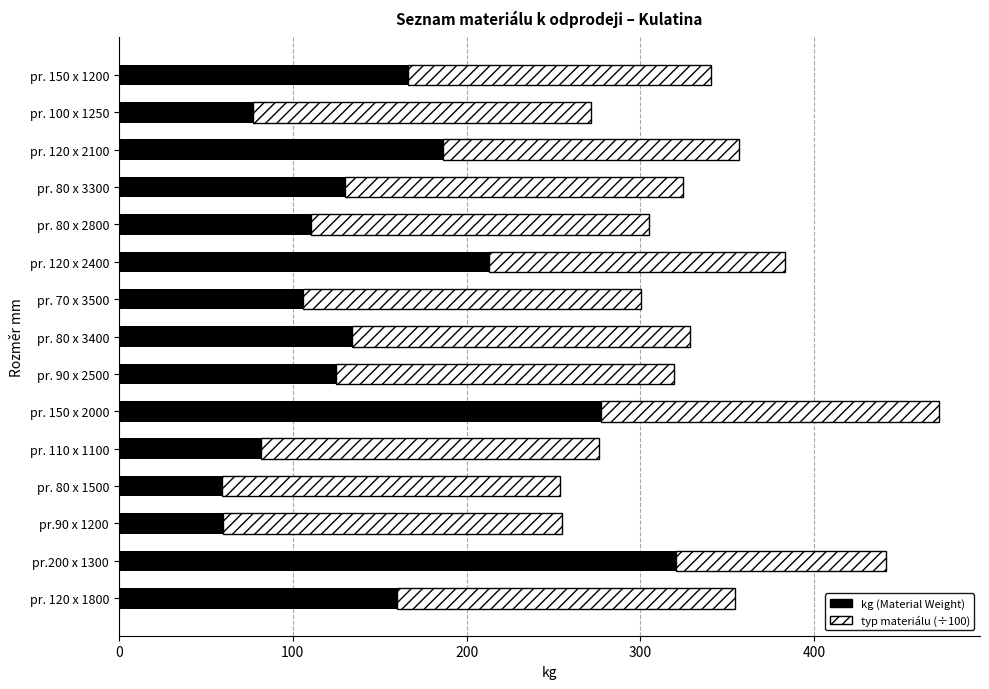

Where is kg (Material Weight) nearest to the value 189?

pr. 120 x 2100